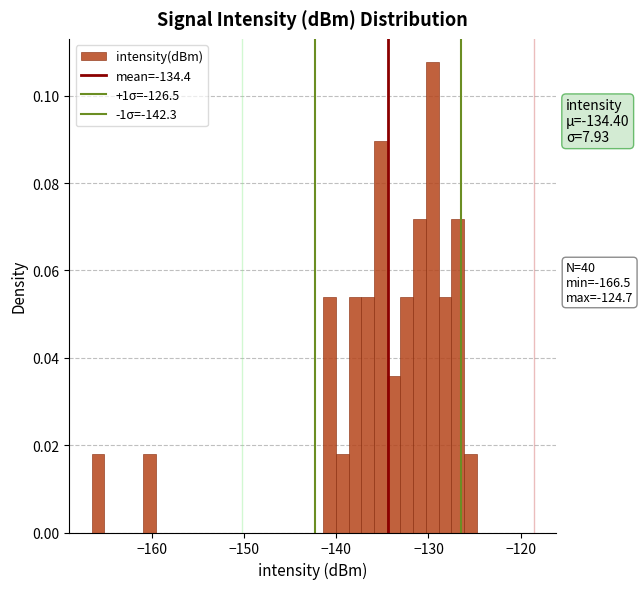

Around what value on the x-axis is the tallest bar? Give the approximate position of its centre, as read against the axis.

-130